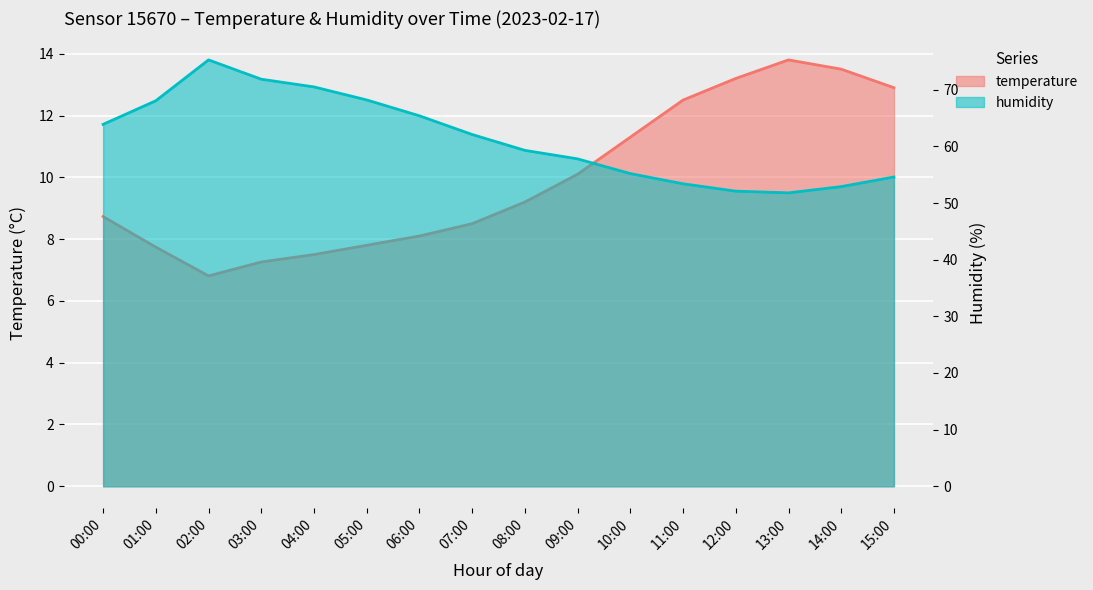

What position from the left is 11:00?

12